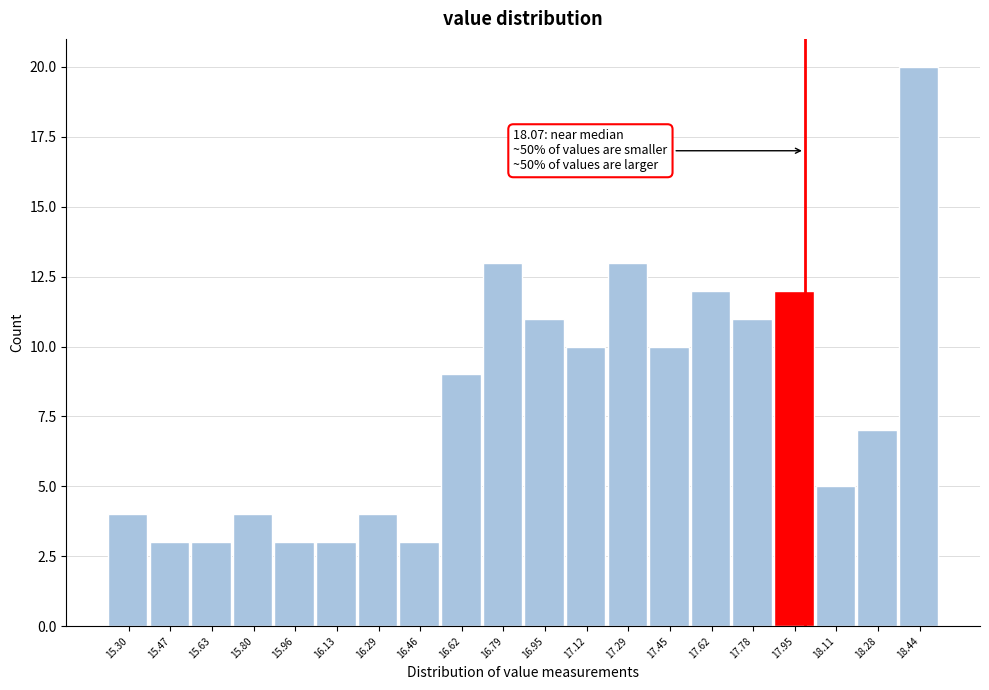

Reading left to right, what are all the values shown in this chart?

15.30=4	15.47=3	15.63=3	15.80=4	15.96=3	16.13=3	16.29=4	16.46=3	16.62=9	16.79=13	16.95=11	17.12=10	17.29=13	17.45=10	17.62=12	17.78=11	17.95=12	18.11=5	18.28=7	18.44=20